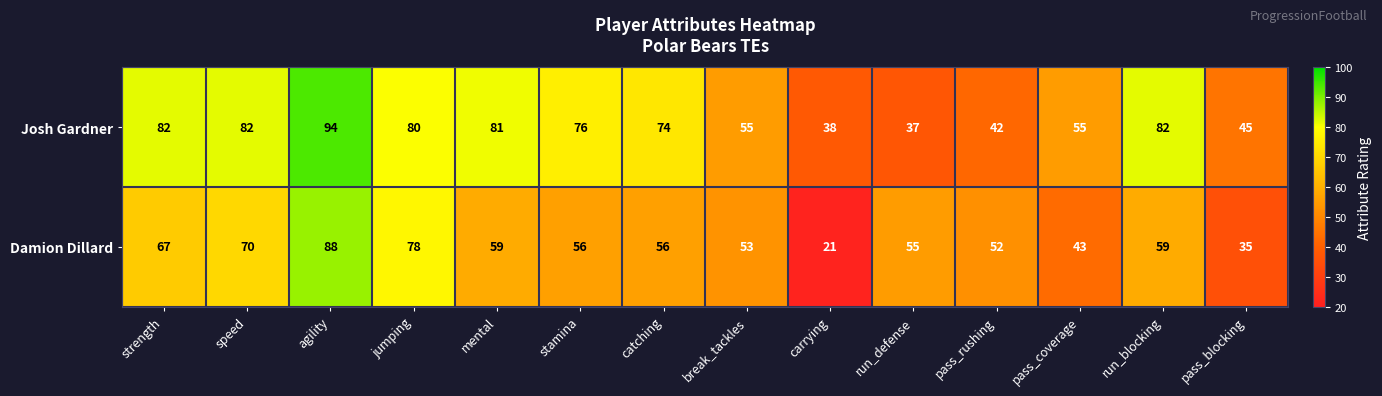

Reading left to right, list all the values displayed in this chart.

Josh Gardner: strength=82	speed=82	agility=94	jumping=80	mental=81	stamina=76	catching=74	break_tackles=55	carrying=38	run_defense=37	pass_rushing=42	pass_coverage=55	run_blocking=82	pass_blocking=45
Damion Dillard: strength=67	speed=70	agility=88	jumping=78	mental=59	stamina=56	catching=56	break_tackles=53	carrying=21	run_defense=55	pass_rushing=52	pass_coverage=43	run_blocking=59	pass_blocking=35